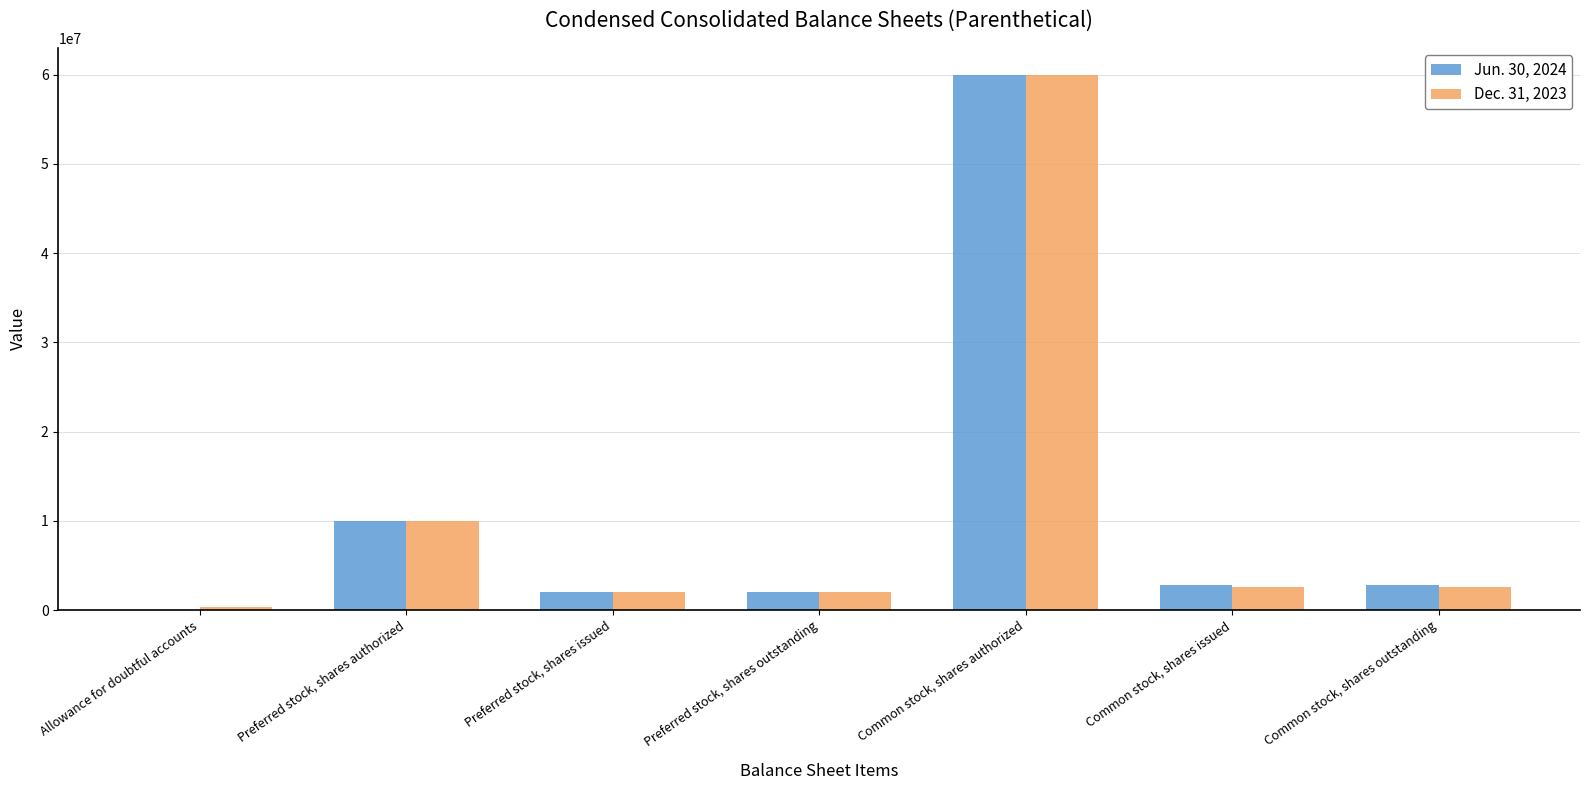

What are all the series names shown in the legend?

Jun. 30, 2024, Dec. 31, 2023